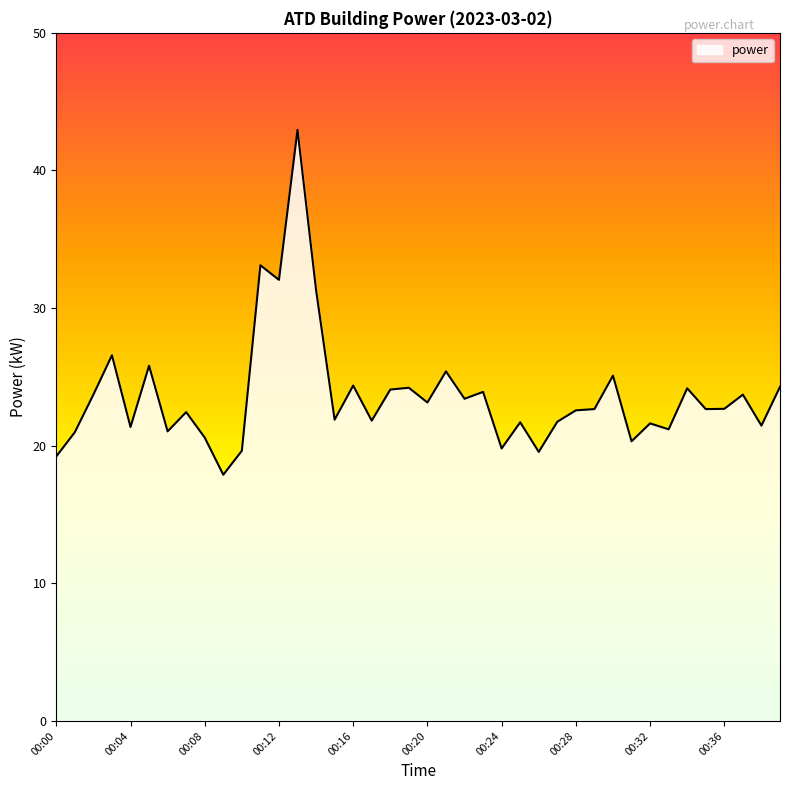

What is the difference between the maximum and second lowest values?

23.7